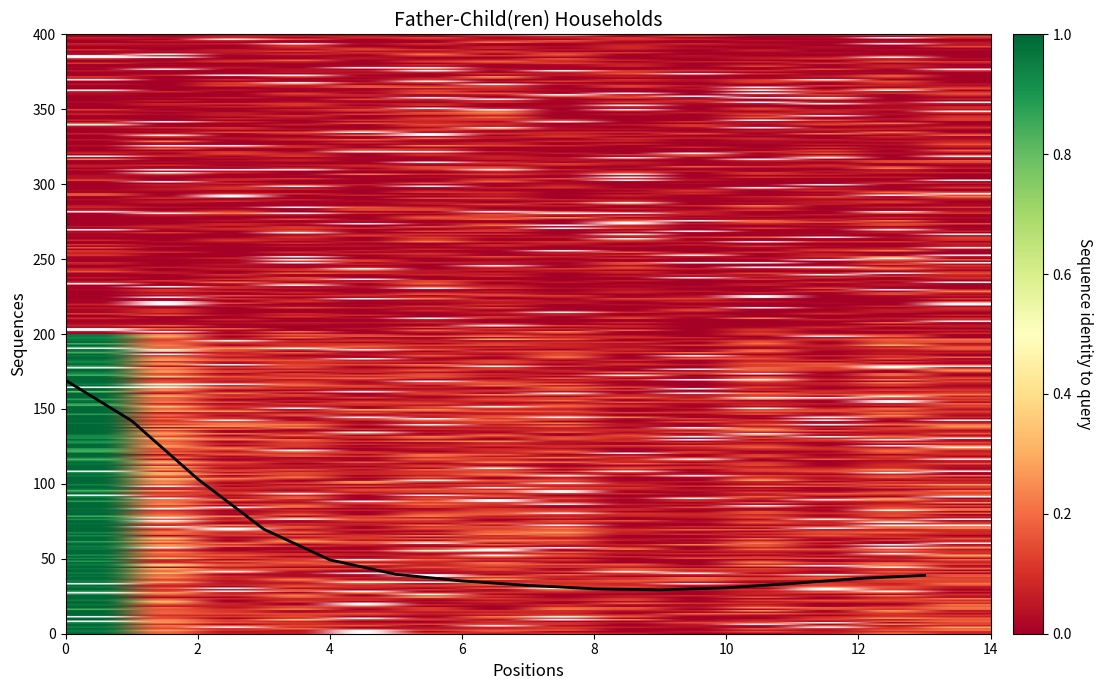

What is the difference between the maximum and minimum values?

139.9